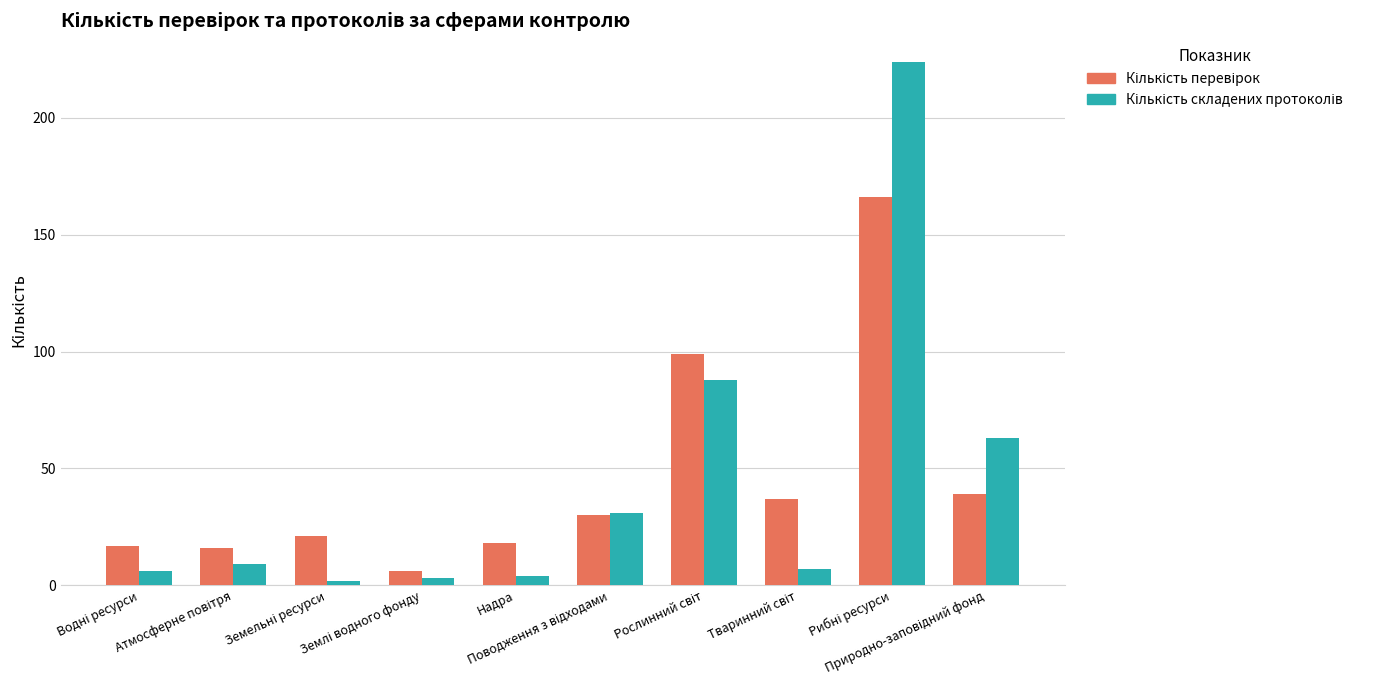

How many groups of bars are there?

10